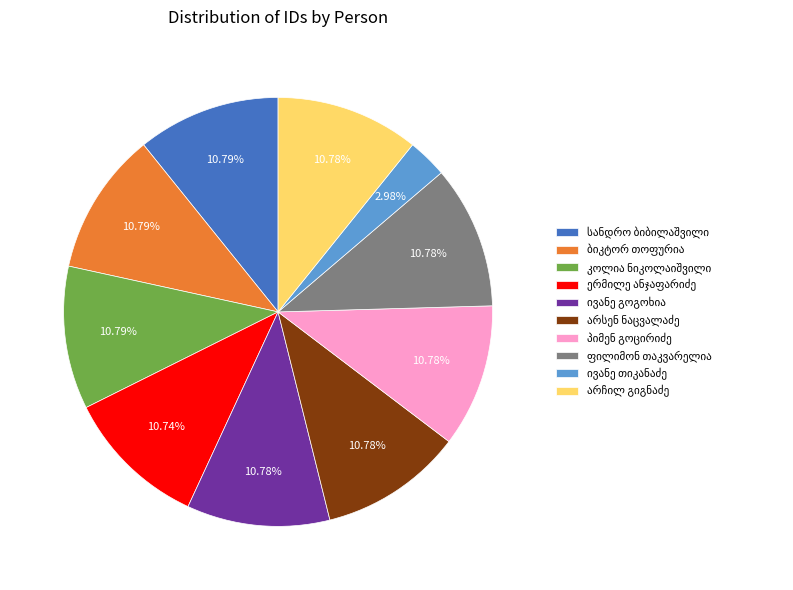

Is there any slice that represents more than half of the pie?

No